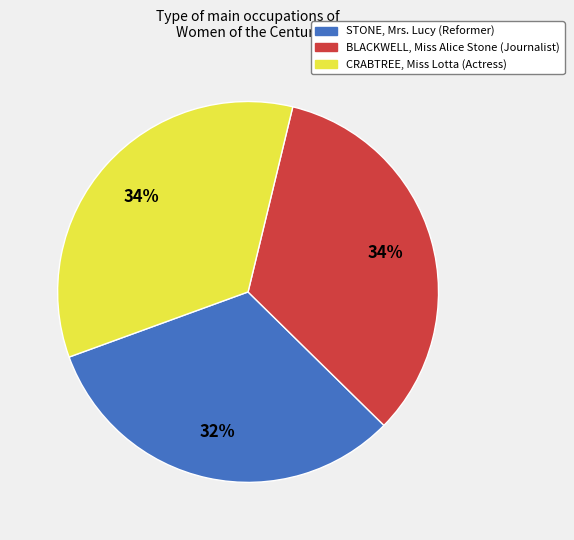

To the nearest percent, what is the difference between the largest and smallest slice percentages?

2%